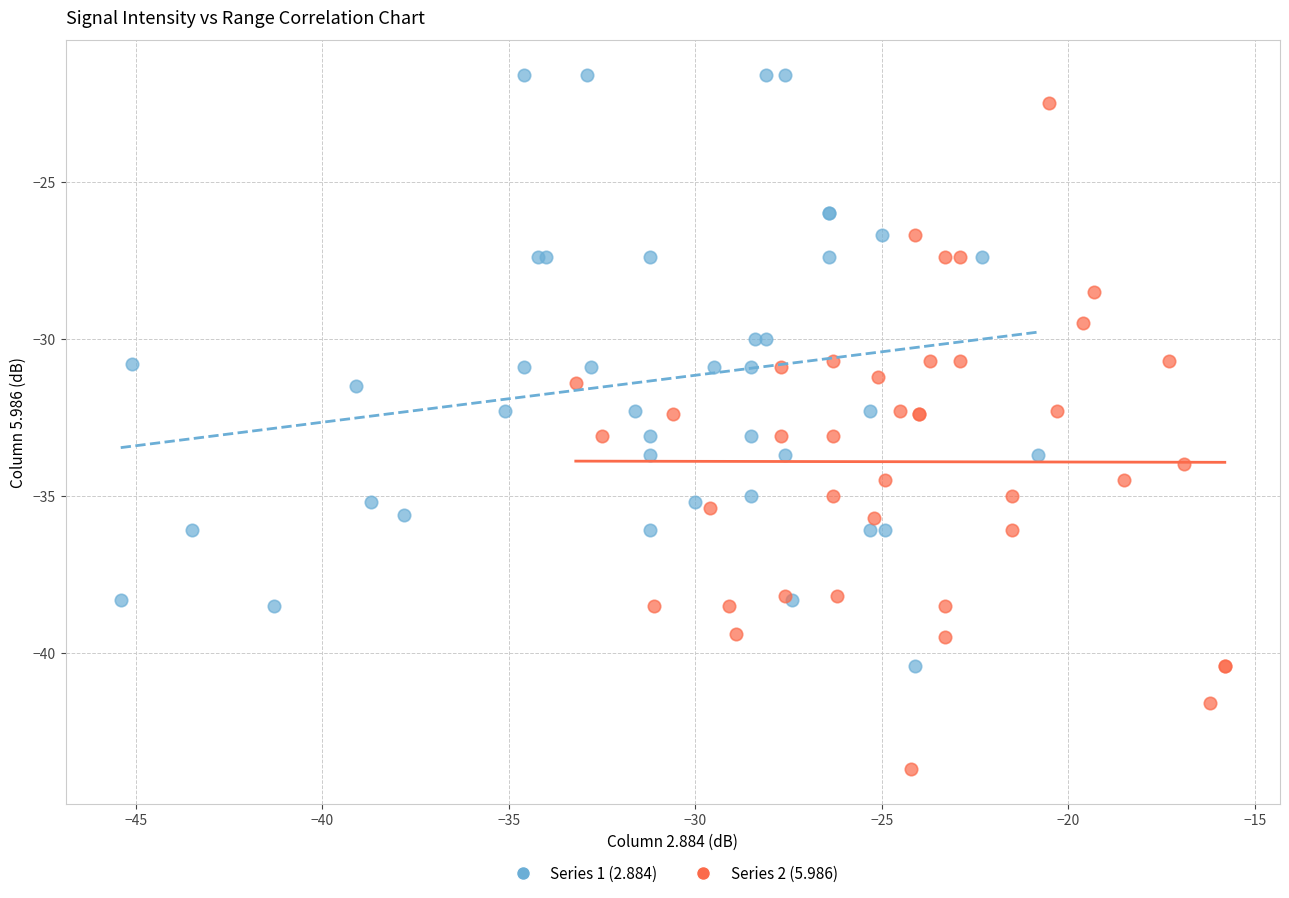

Which series has the largest Y range (max minus min)?

Series 2 (5.986)